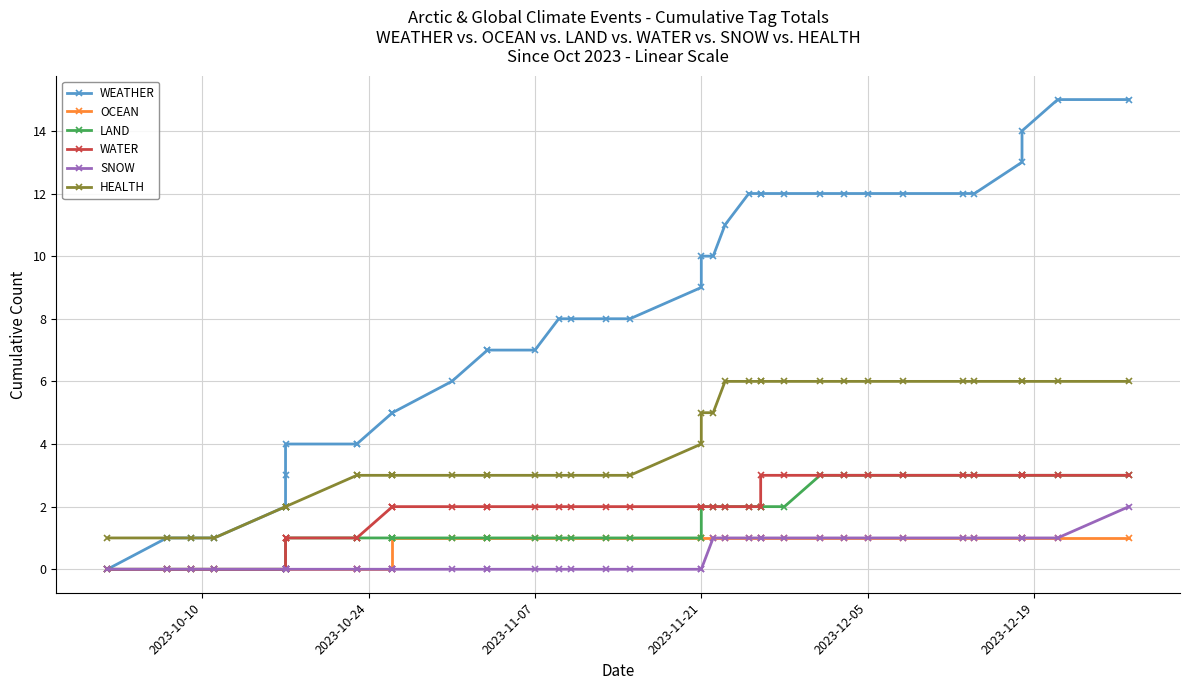

Which category has the lowest value in the WATER series?

2023-10-10